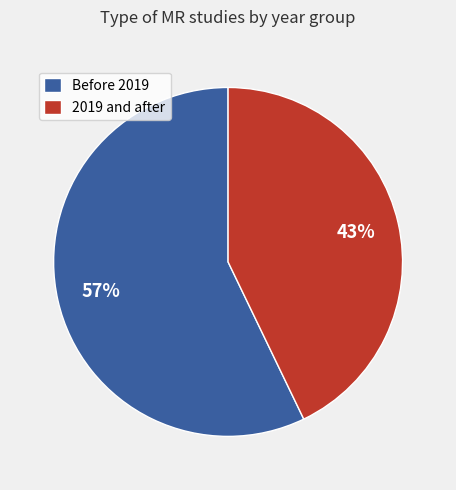

Between 2019 and after and Before 2019, which is larger?

Before 2019